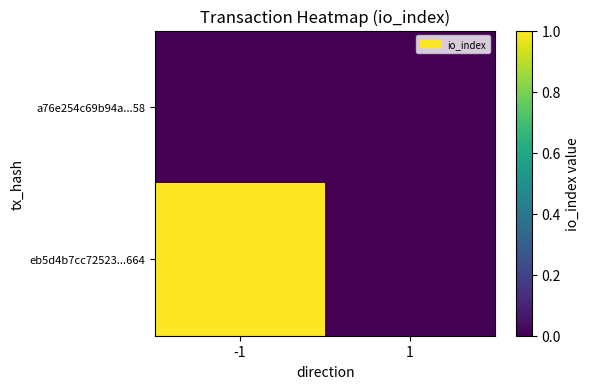

Reading right to left, what are all the values shown in this chart?

eb5d4b7cc72523...664: 1=0	-1=1
a76e254c69b94a...58: 1=0	-1=0